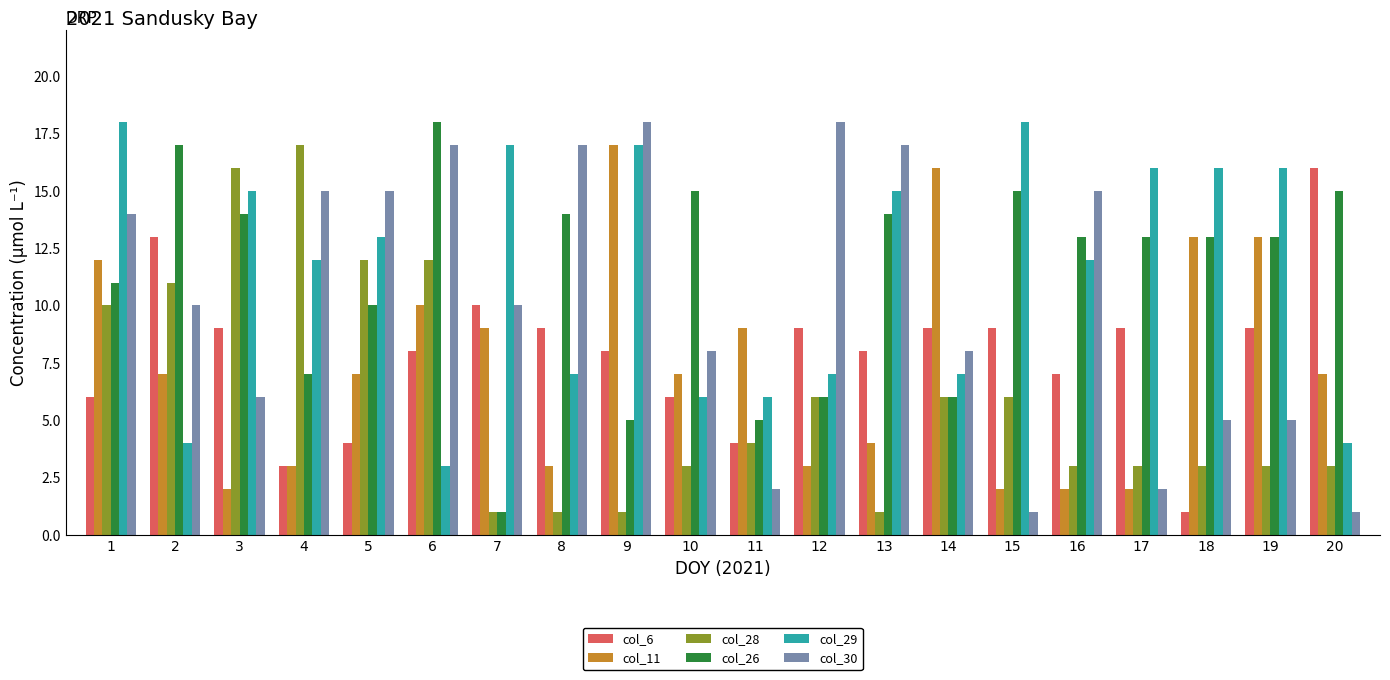

What is the difference between the col_11 values at 18 and 8?

10